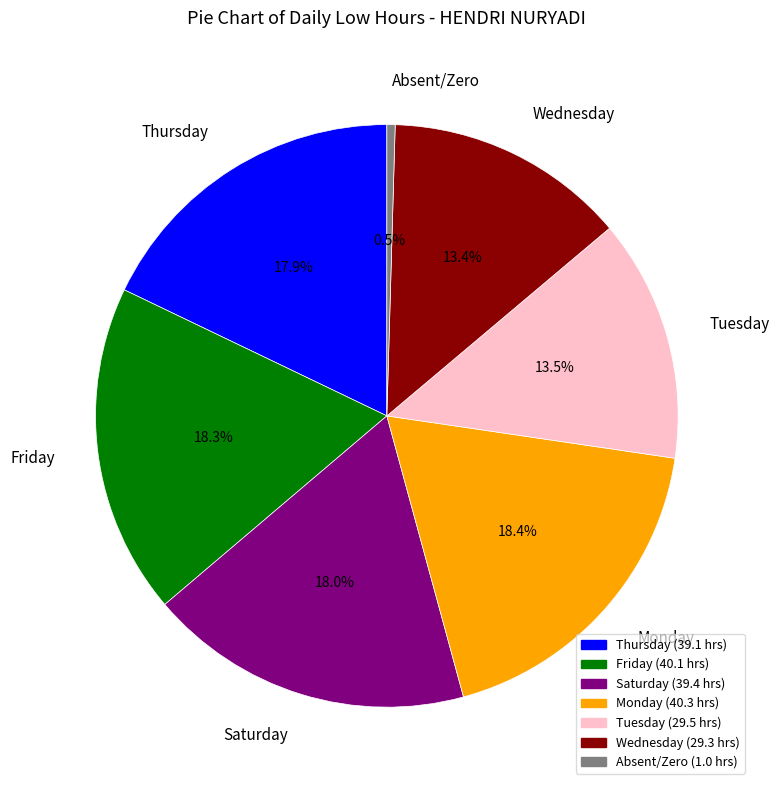

Approximately how many times larger is the value at Saturday compared to Friday?

1.0